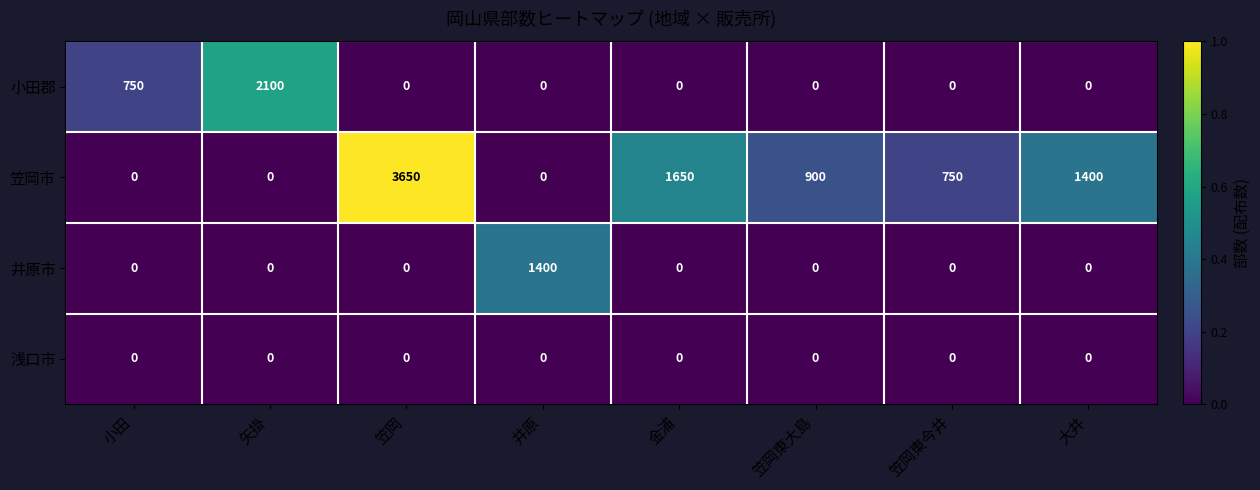

At which category is the sum across all series the highest?

笠岡